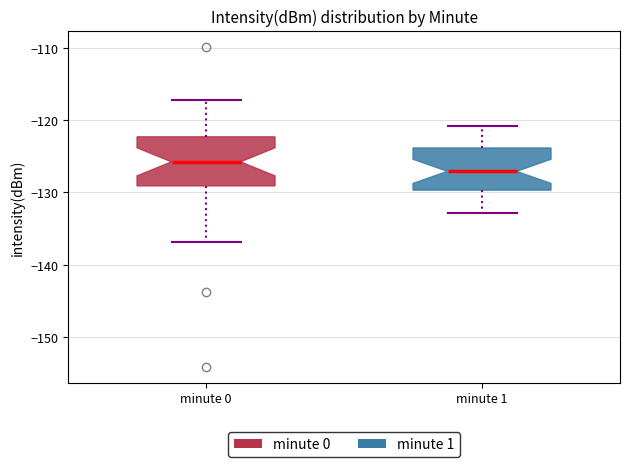

Where is the lower edge of the box for minute 1 on the y-axis? The values are not printed on the chart, so give them approximately, as read against the axis.

-130